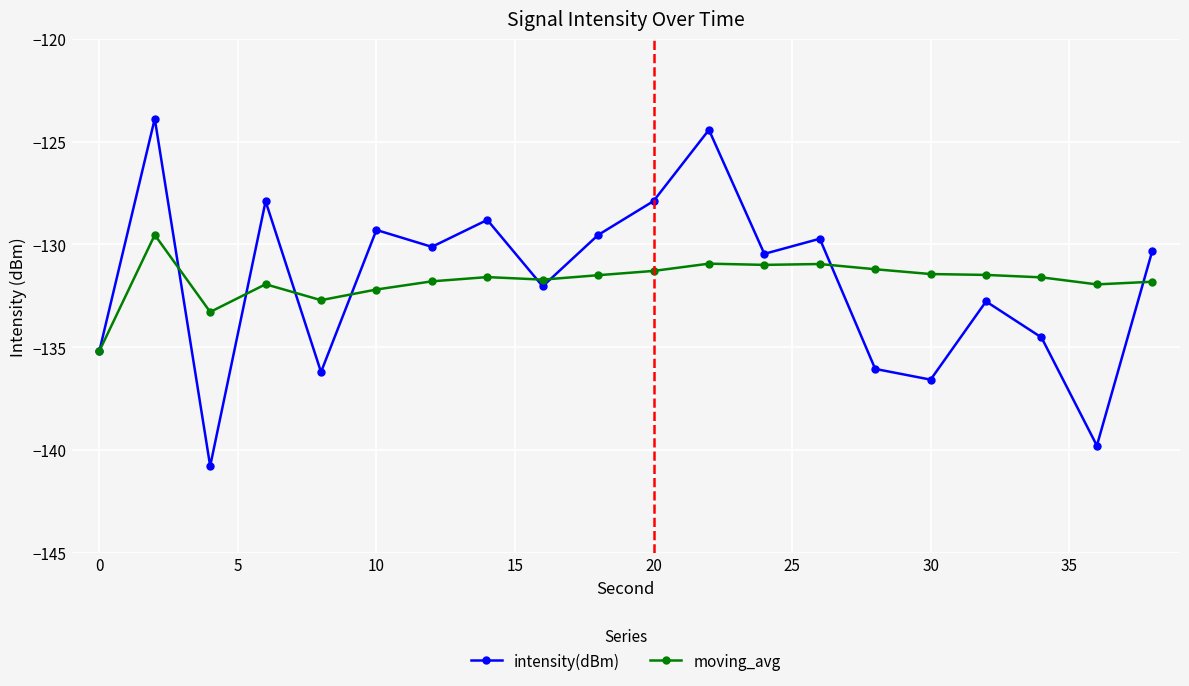

Which series has the largest range (max minus min)?

intensity(dBm)